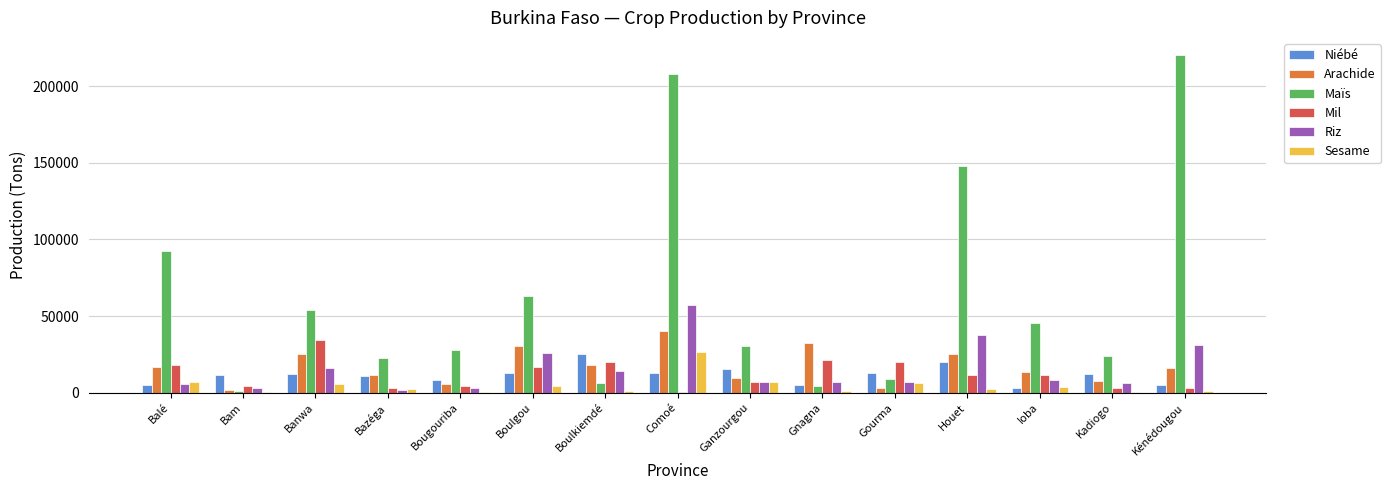

What is the sum of the Mil values at Bam and Gourma?

24237